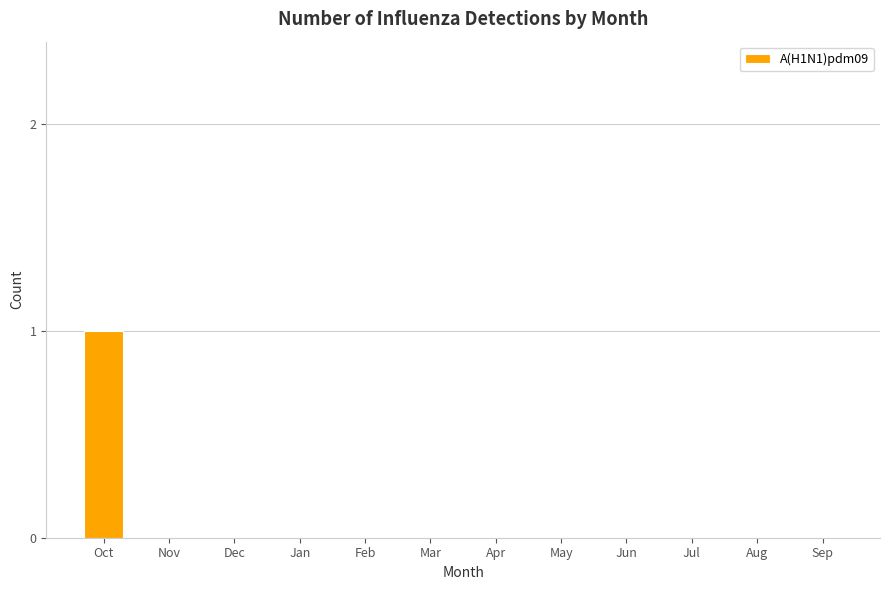

The chart shows a value of -1 at Jan. True or false?

False